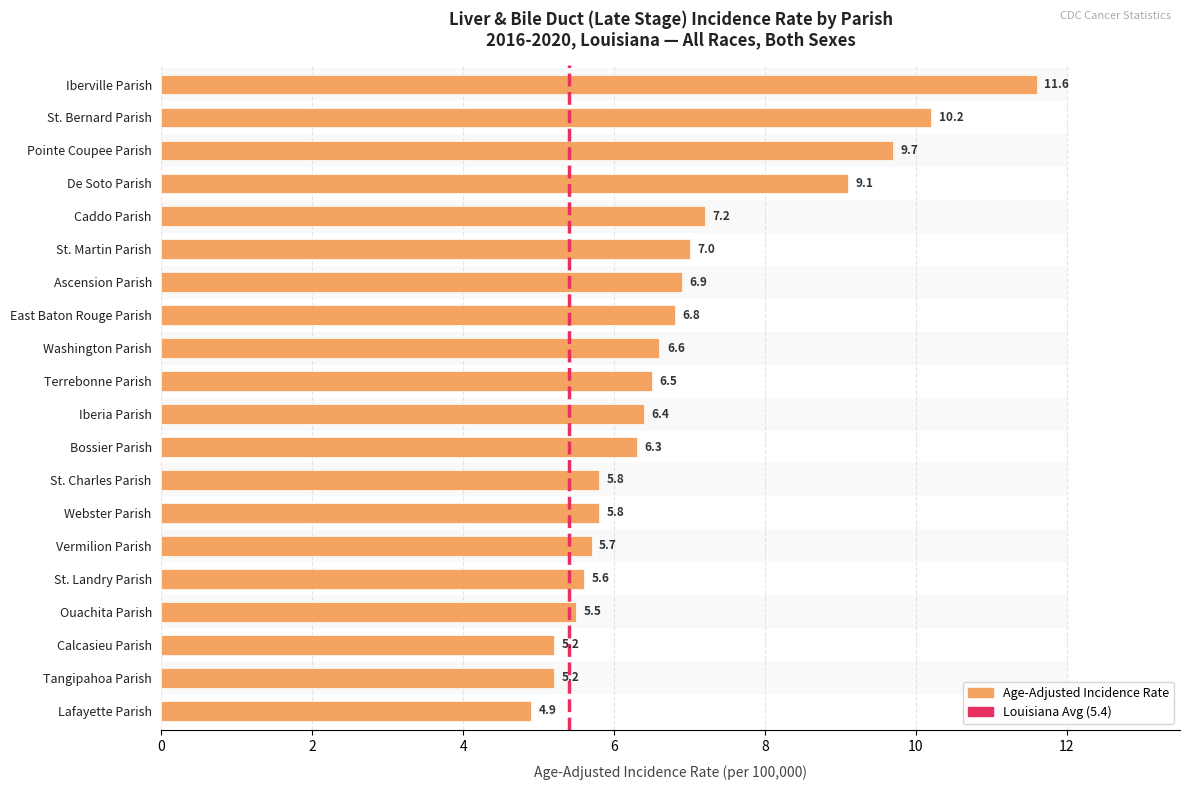

Which label corresponds to the largest value in the chart?

Iberville Parish